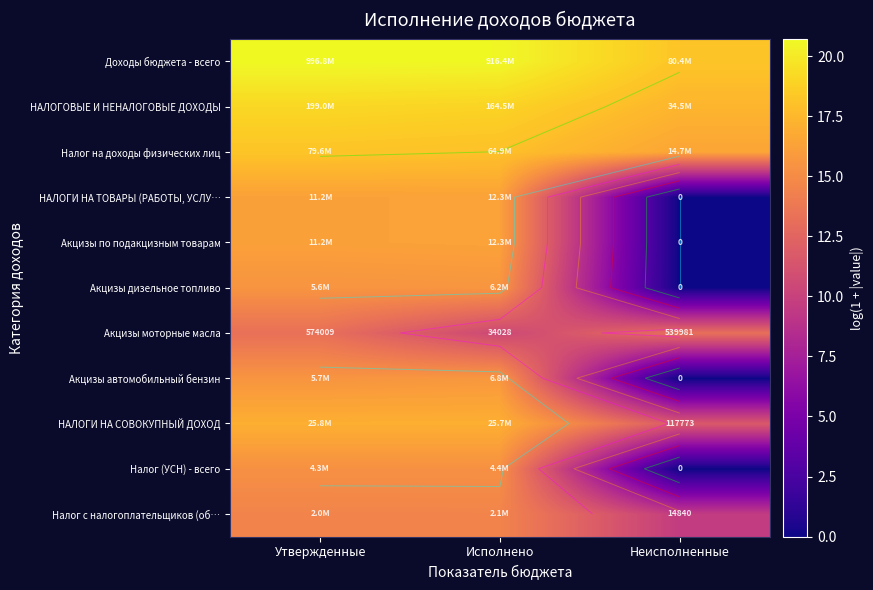

Is the value of Акцизы по подакцизным товарам at Исполнено greater than the value of НАЛОГОВЫЕ И НЕНАЛОГОВЫЕ ДОХОДЫ at Исполнено?

No